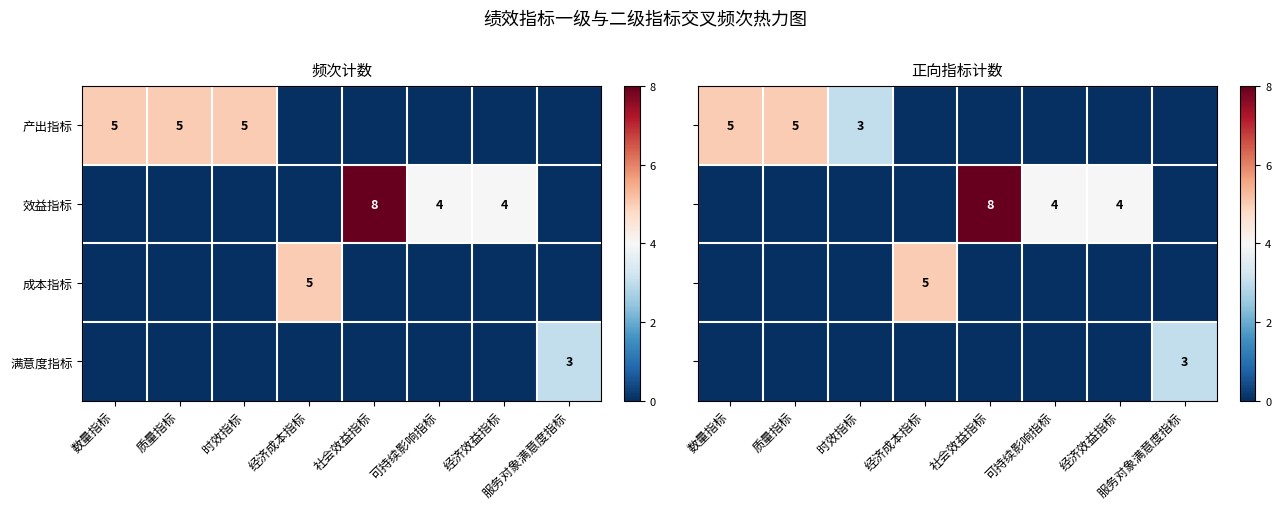

At how many categories does at least one series exceed 6?

1